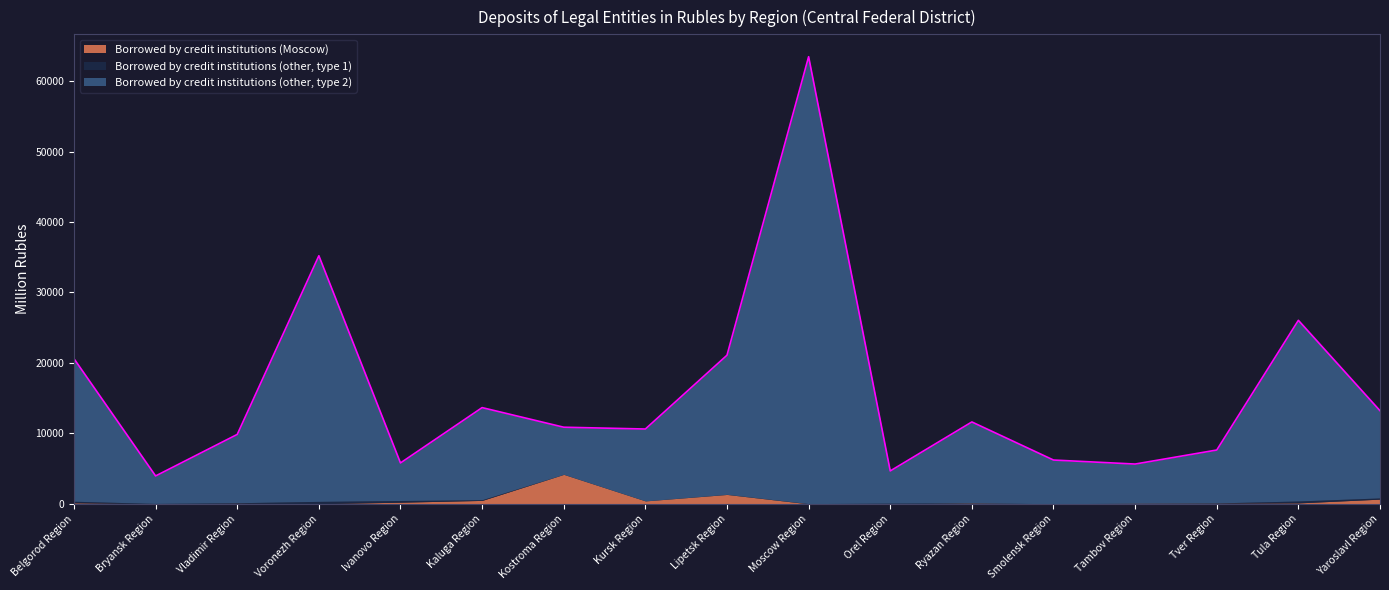

Which has a higher value, Belgorod Region or Lipetsk Region?

Lipetsk Region